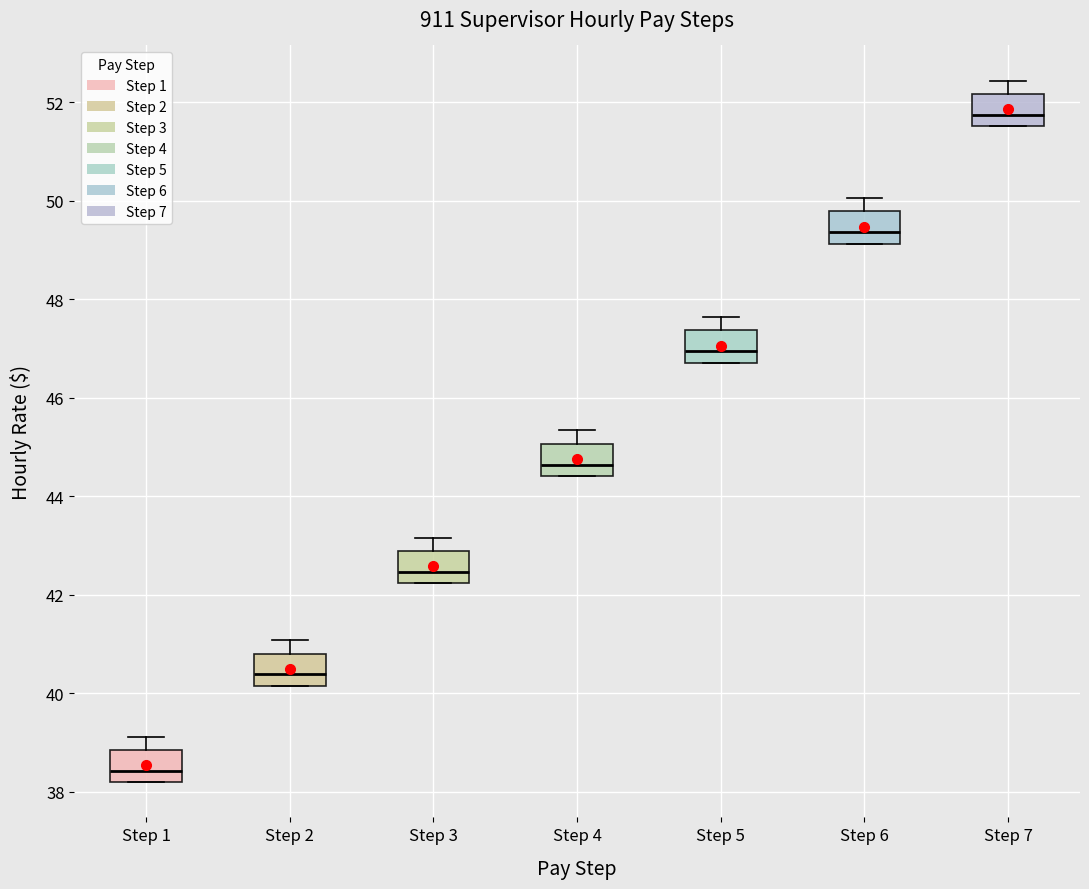

Which box has the highest median line?

Step 7